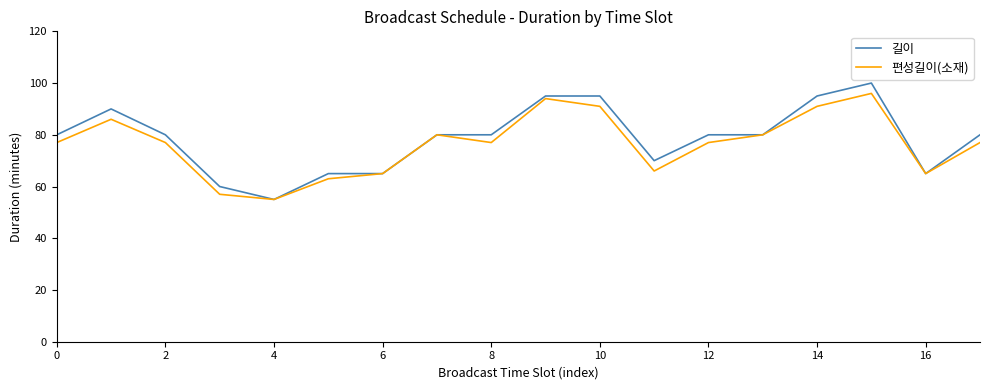

How many lines are shown in the chart?

2